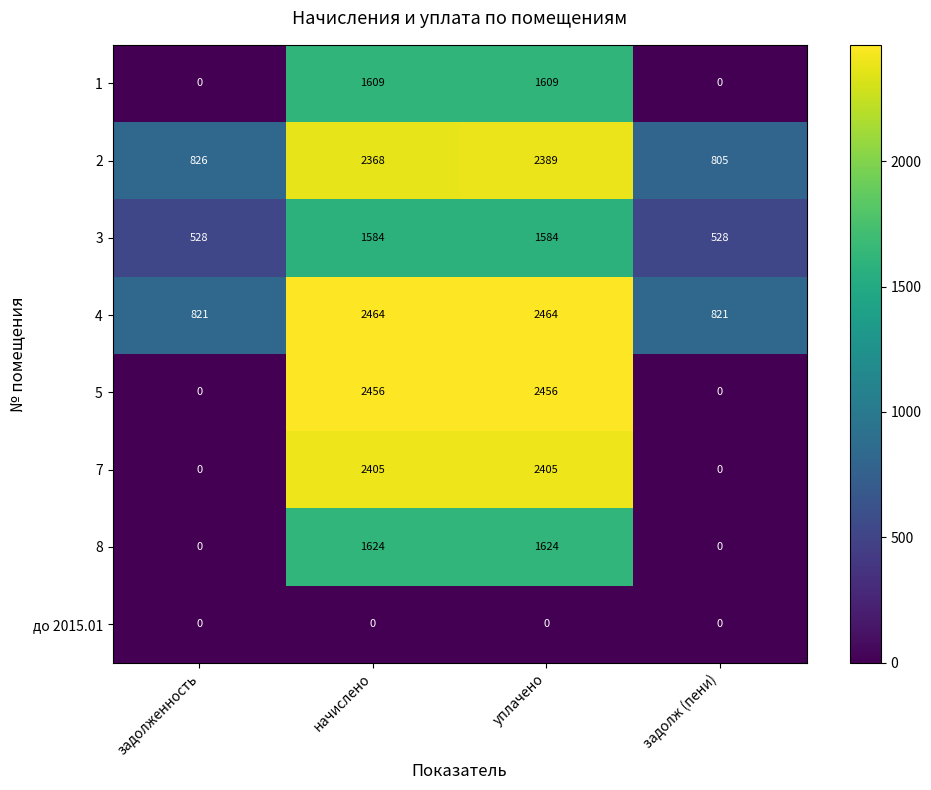

How many series are shown in this chart?

8